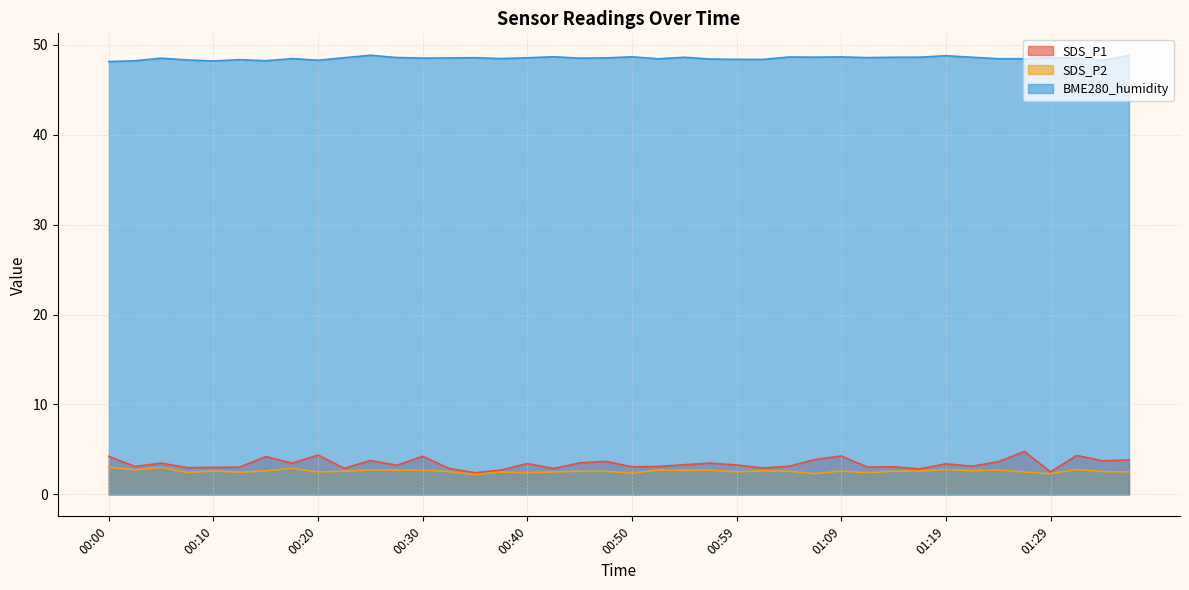

What position from the left is 00:54?

23